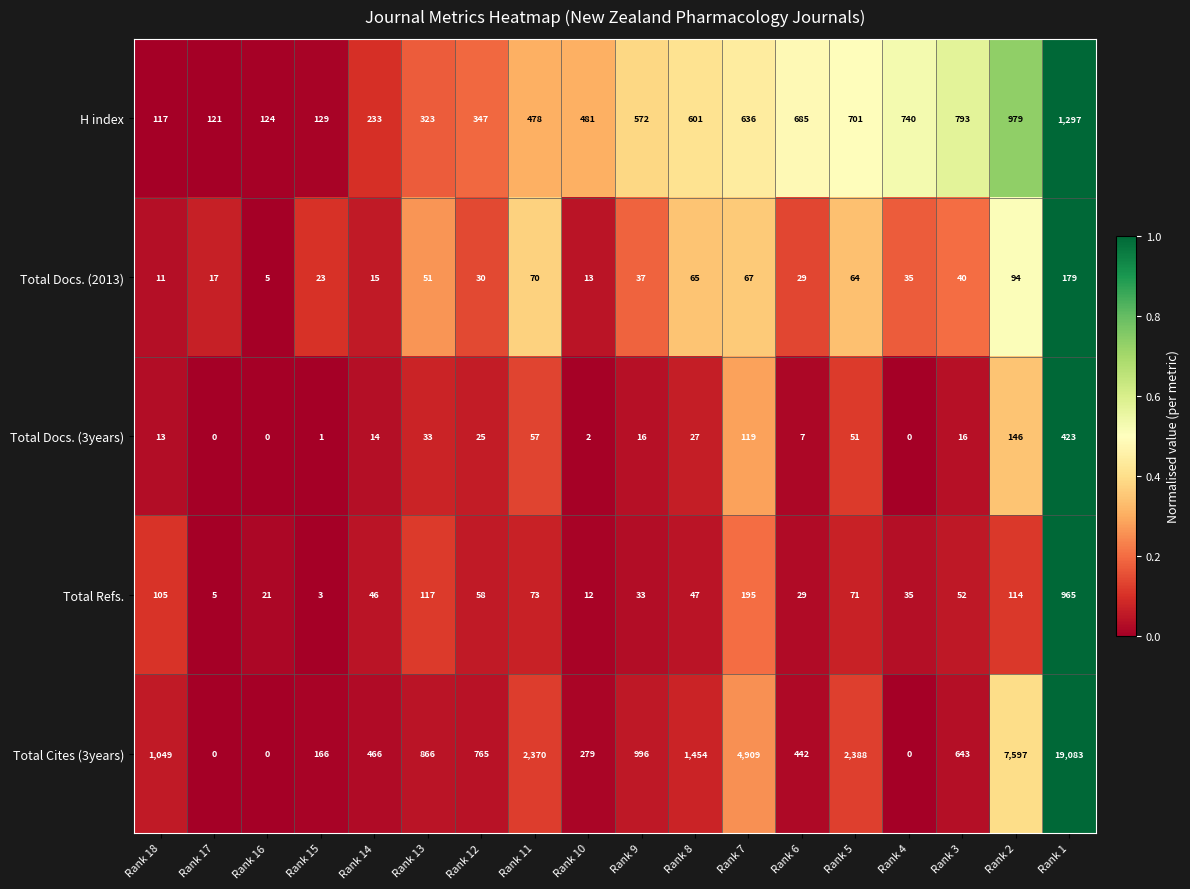

What is the average value of the Total Refs. series?

110